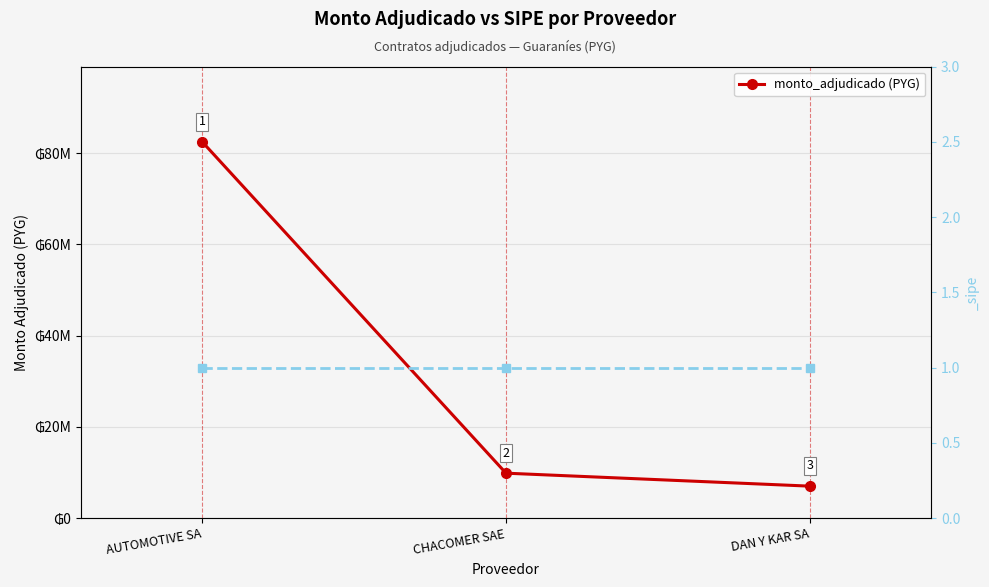

What is the value of the 3rd point from the left?

7020000